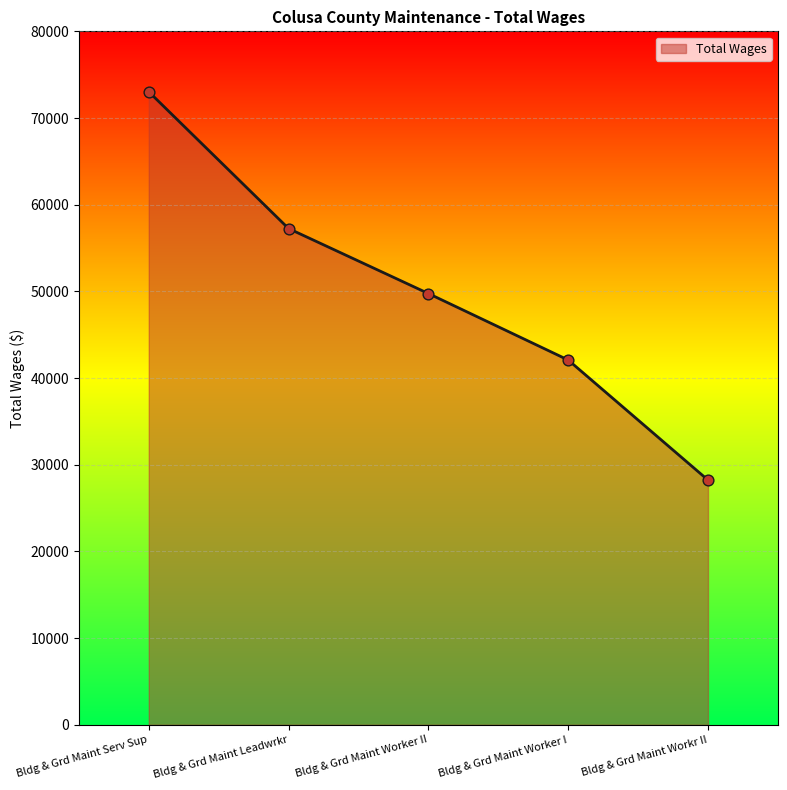

What is the change in value from Bldg & Grd Maint Worker II to Bldg & Grd Maint Worker I?

-7669